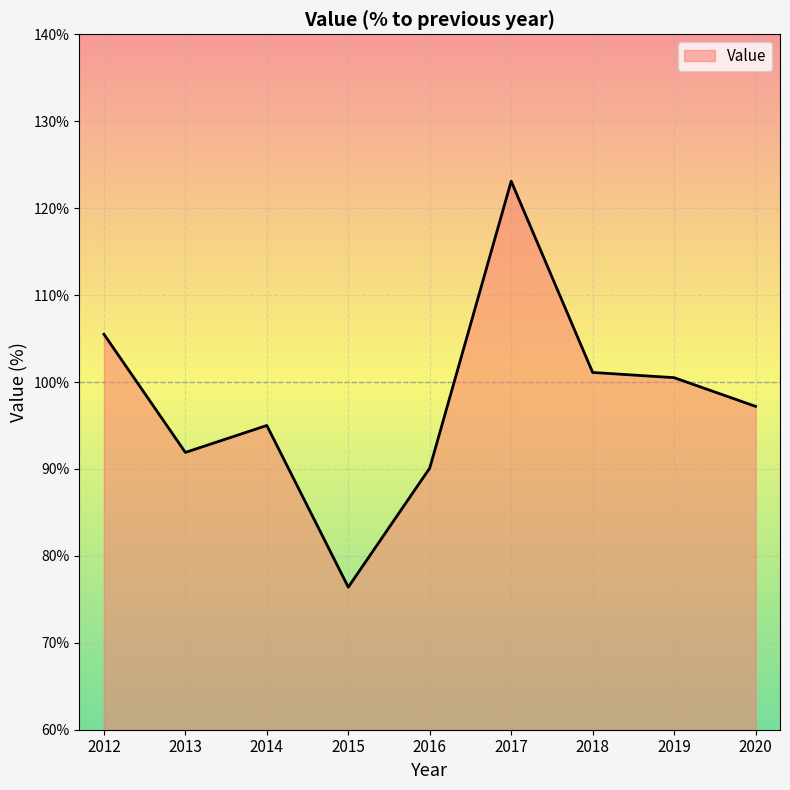

Where is the data nearest to the value 99?

2019